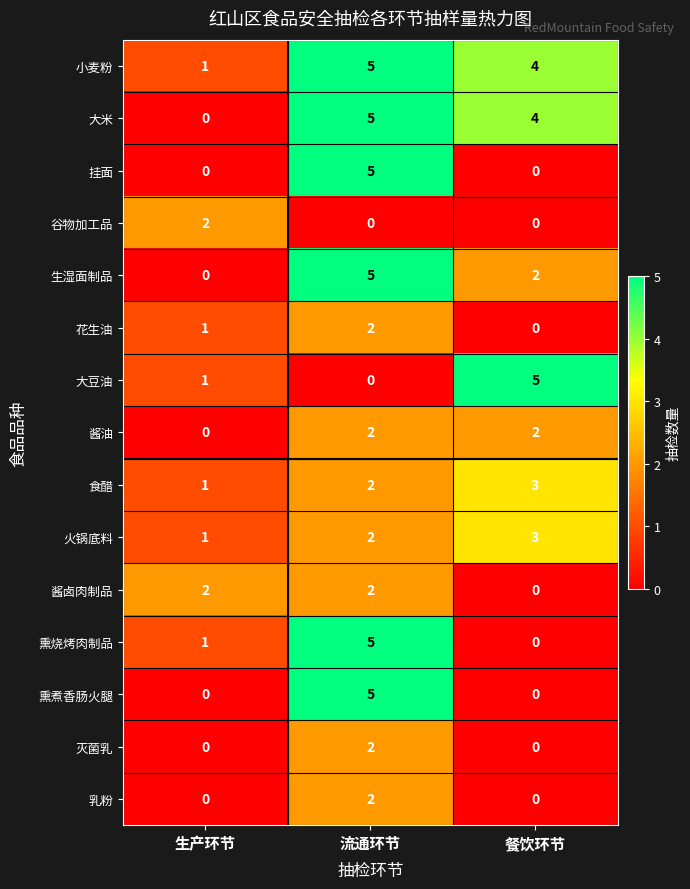

List the labels in order of 食醋 value, largest first.

餐饮环节, 流通环节, 生产环节